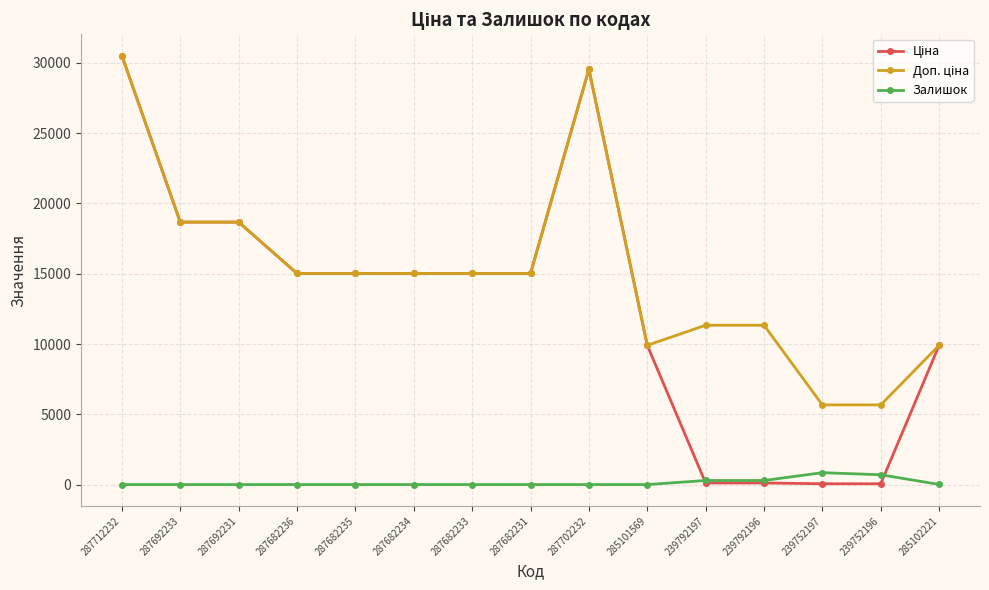

What is the difference between the highest and lowest values at 287682231?

15019.2